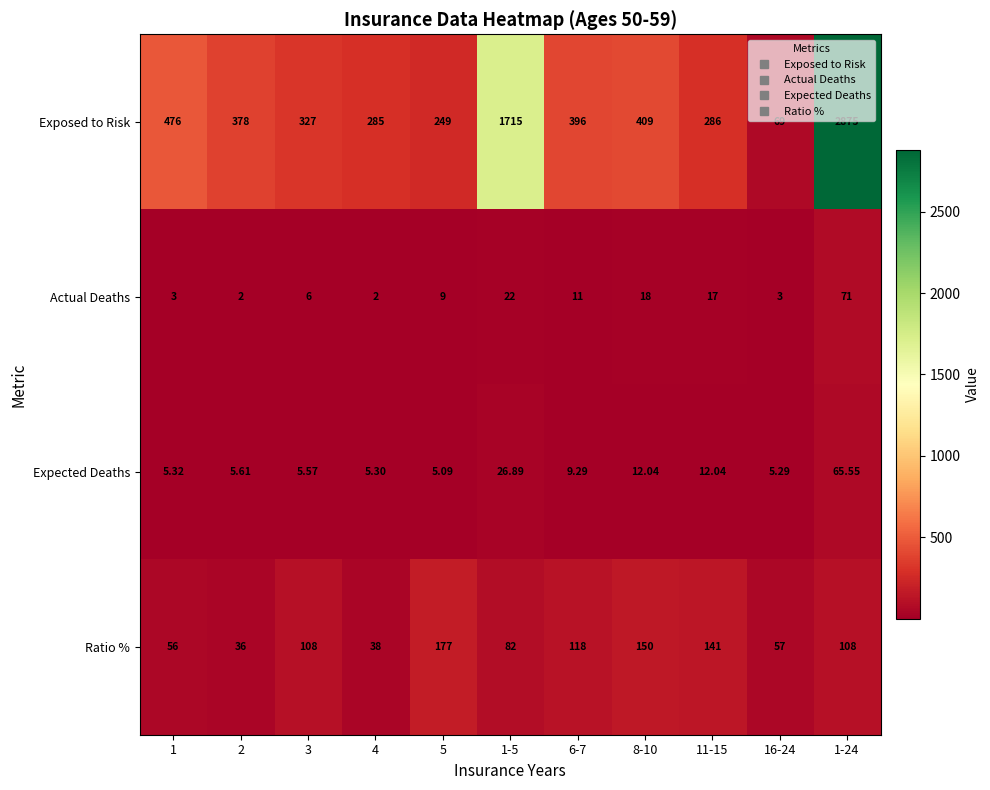

At which category is the sum across all series the highest?

1-24